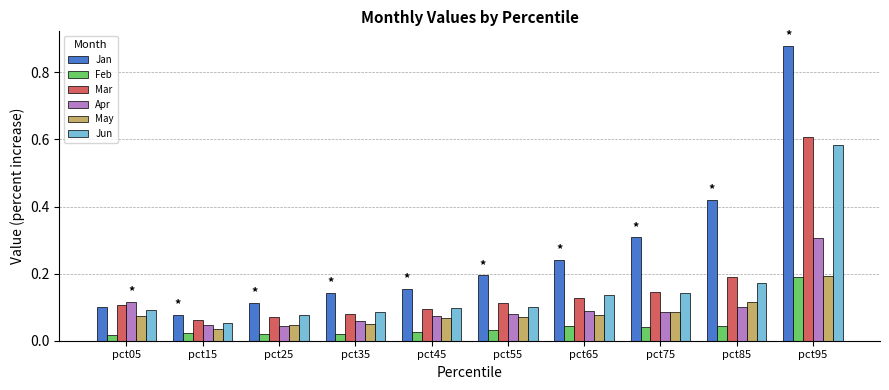

Which series has the largest range (max minus min)?

Jan